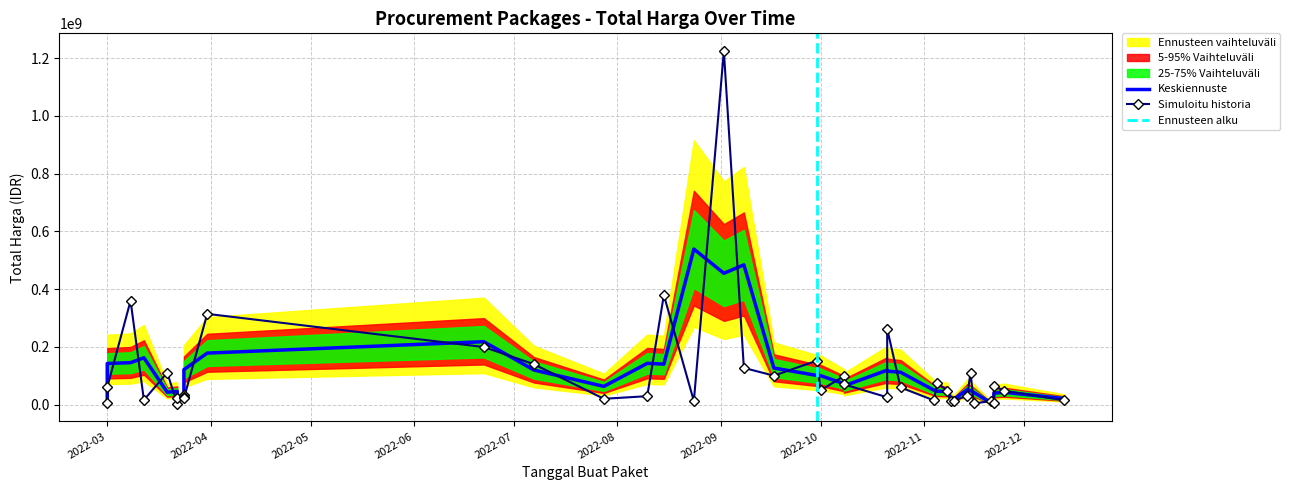

What is the difference between the maximum and minimum values?

1222286250